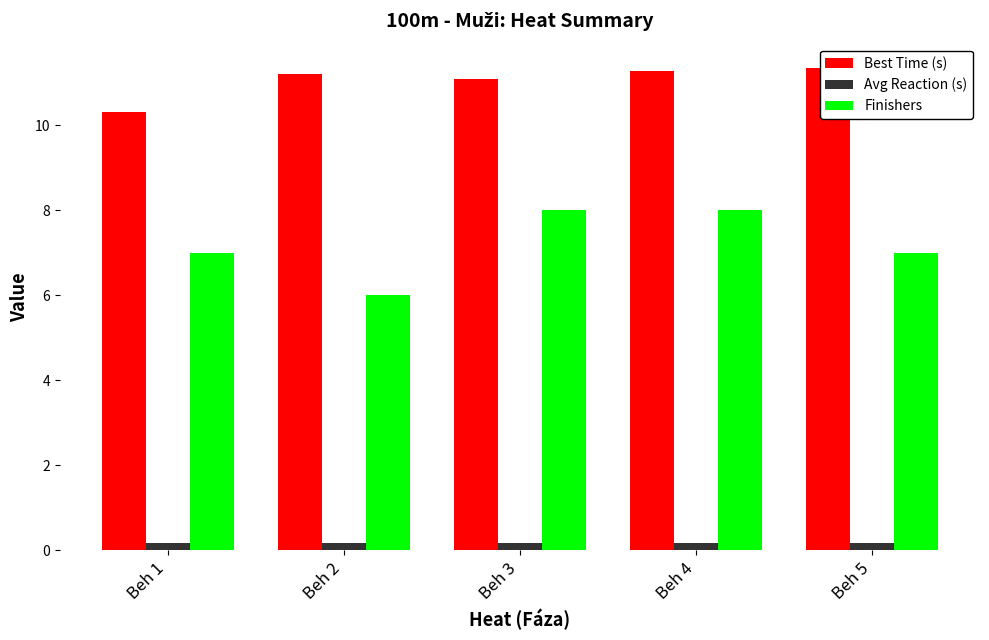

Which series has the largest total across all categories?

Best Time (s)